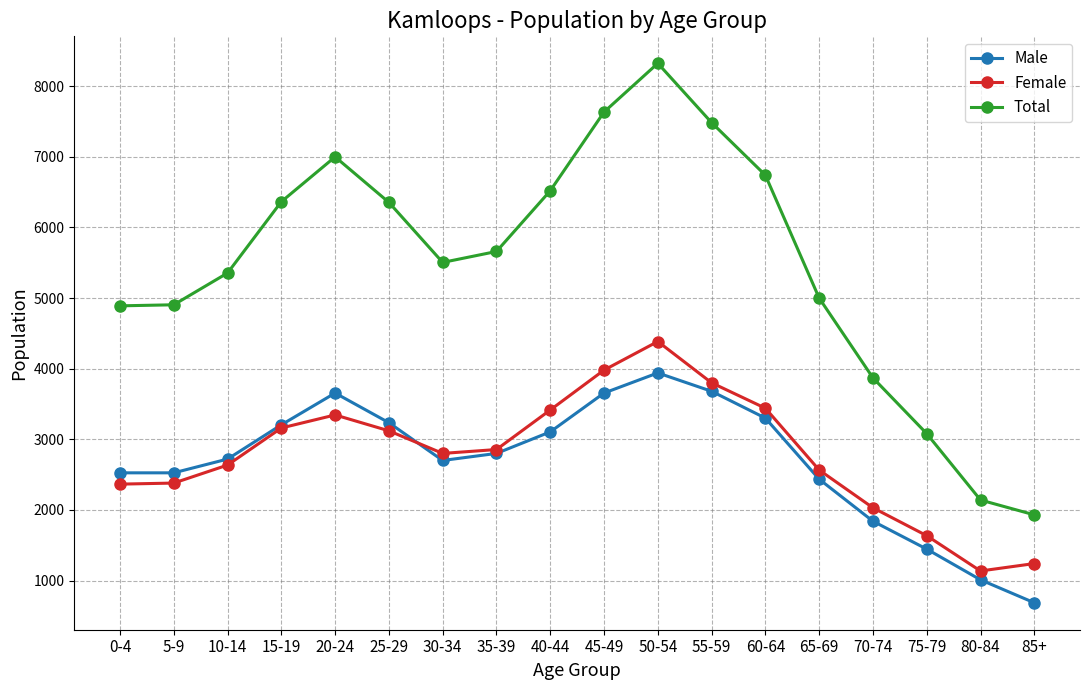

What is the sum of the Male values at 10-14 and 70-74?

4560